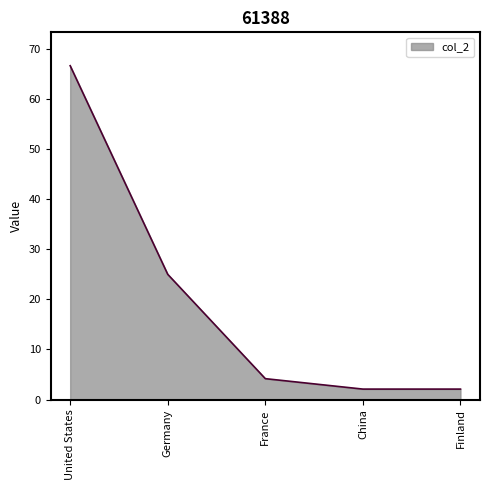

Count the number of data series in this chart.

1